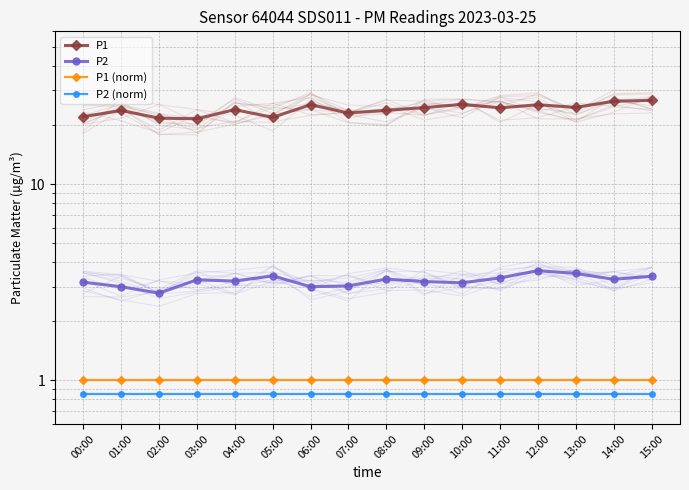

The value of P1 (norm) at 07:00 is 1.4. True or false?

False